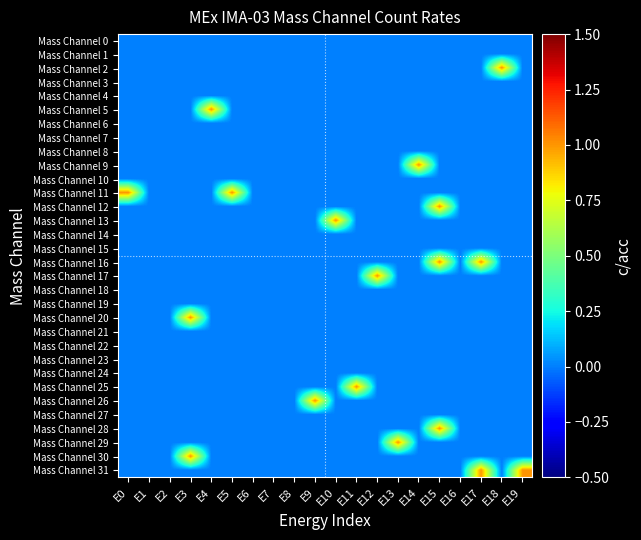

Rank the series at E16 from lowest to highest value.

Mass Channel 0, Mass Channel 1, Mass Channel 2, Mass Channel 3, Mass Channel 4, Mass Channel 5, Mass Channel 6, Mass Channel 7, Mass Channel 8, Mass Channel 9, Mass Channel 10, Mass Channel 11, Mass Channel 12, Mass Channel 13, Mass Channel 14, Mass Channel 15, Mass Channel 16, Mass Channel 17, Mass Channel 18, Mass Channel 19, Mass Channel 20, Mass Channel 21, Mass Channel 22, Mass Channel 23, Mass Channel 24, Mass Channel 25, Mass Channel 26, Mass Channel 27, Mass Channel 28, Mass Channel 29, Mass Channel 30, Mass Channel 31